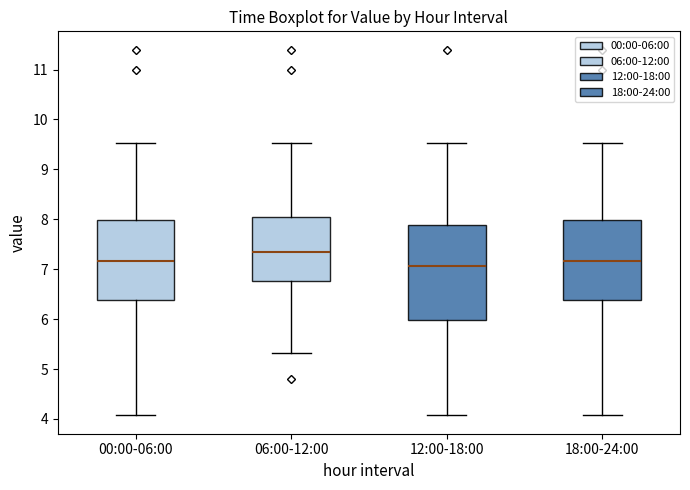

Which box's median line is the highest?

06:00-12:00